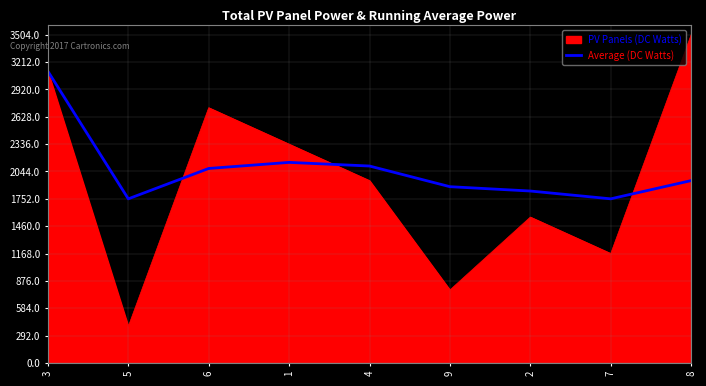

Which label corresponds to the largest value in the chart?

8